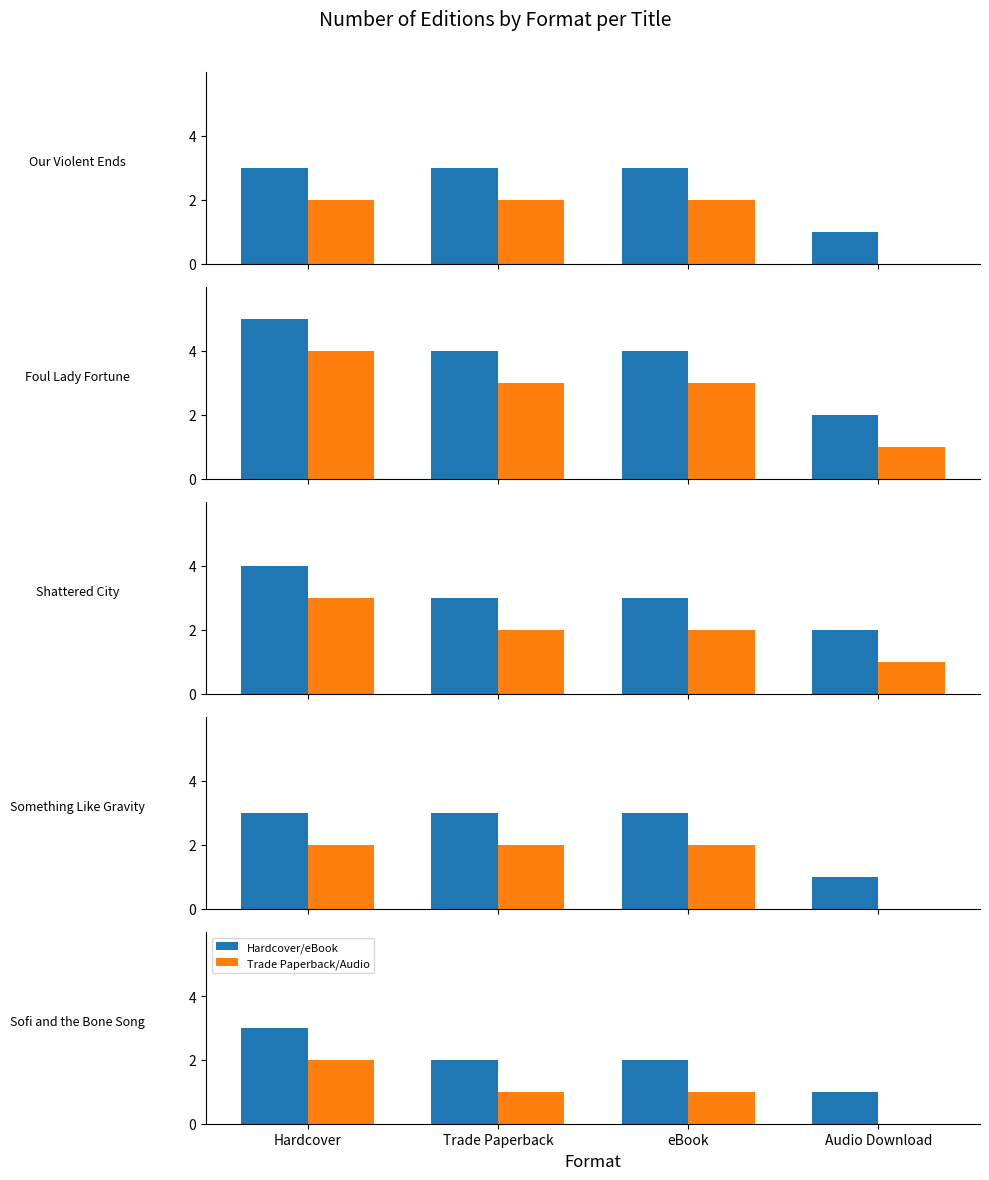

Read the Hardcover/eBook value at Trade Paperback.

2